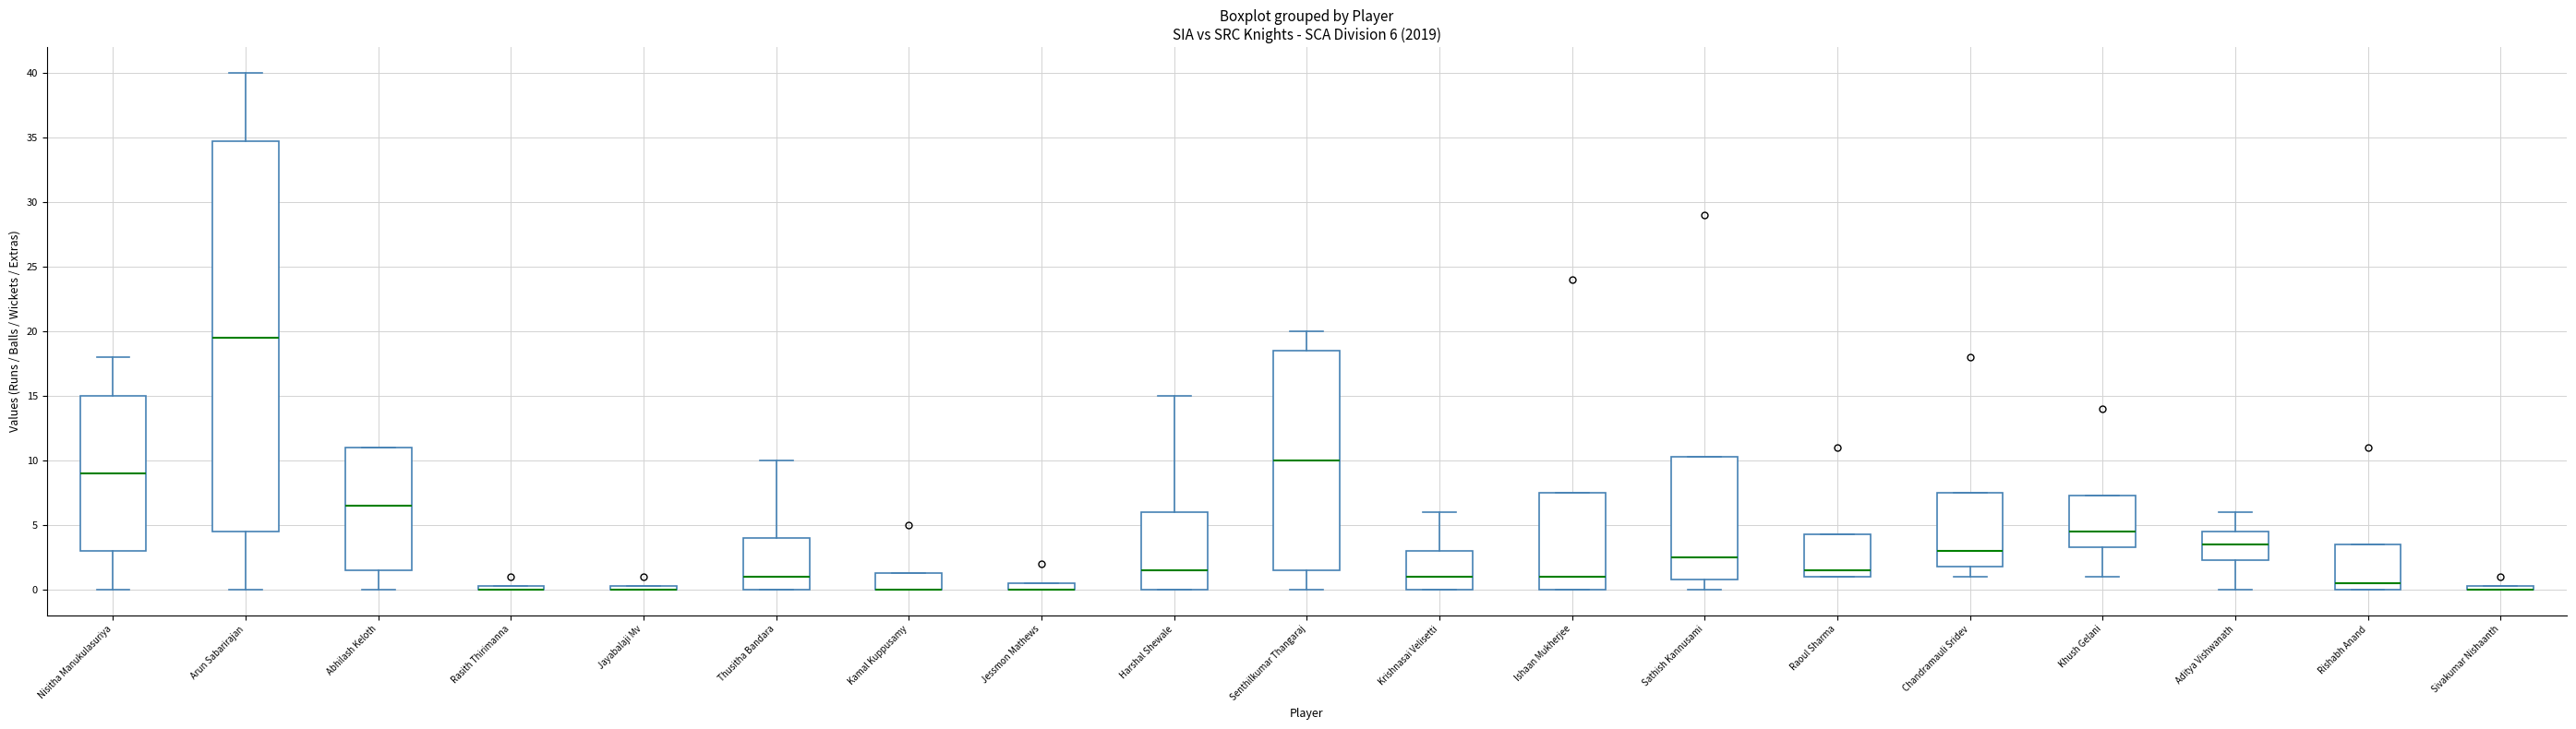

Comparing the boxes themselves (not the whiskers), which one is the tallest?

Arun Sabarirajan